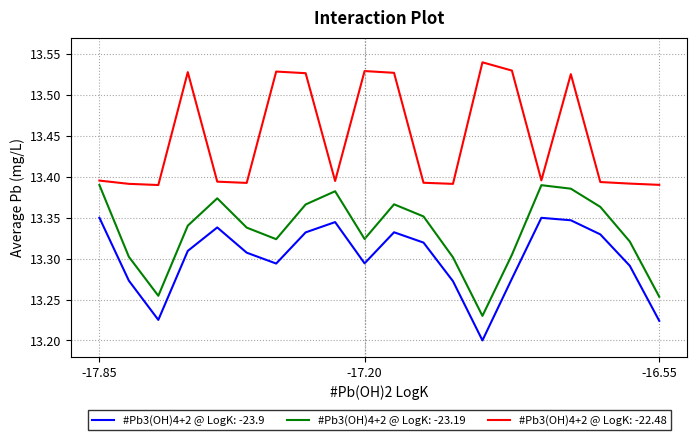

Which series has the largest total across all categories?

#Pb3(OH)4+2 @ LogK: -22.48